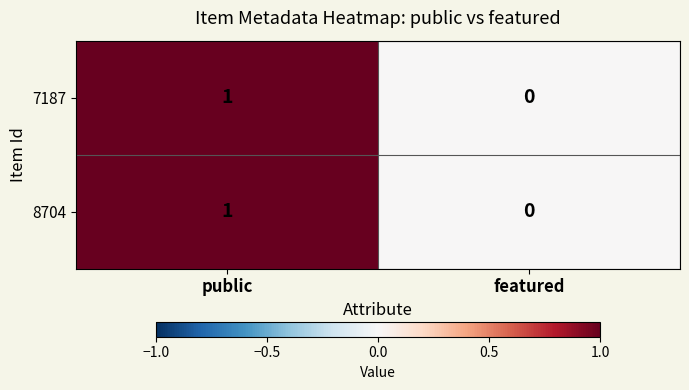

Rank the categories by 8704 value from lowest to highest.

featured, public